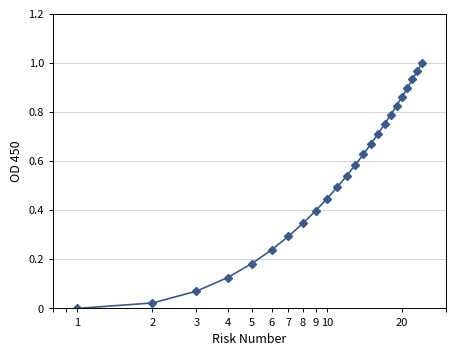

True or false: the data has more than 1 interior local peaks.

False